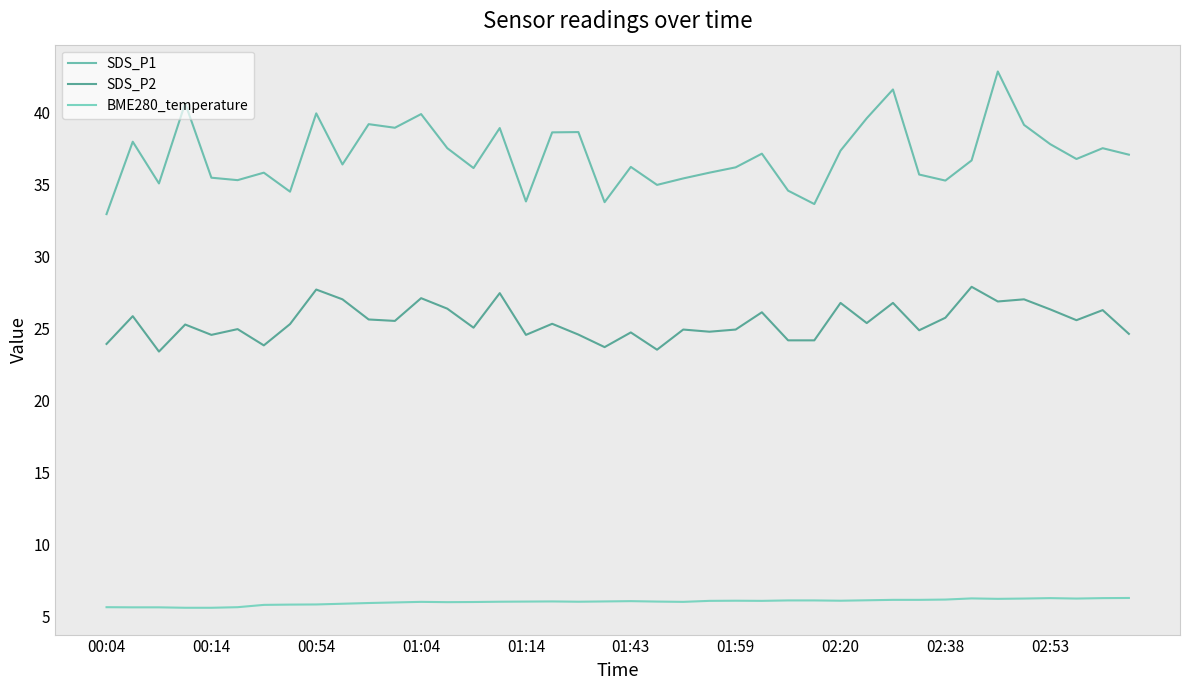

Reading left to right, transcribe all the data shown in this chart.

SDS_P1: 33.0	38.0	35.1	40.7	35.5	35.3	35.9	34.5	40.0	36.4	39.2	39.0	39.9	37.5	36.2	39.0	33.9	38.6	38.7	33.8	36.2	35.0	35.5	35.9	36.2	37.2	34.6	33.7	37.4	39.6	41.6	35.7	35.3	36.7	42.9	39.2	37.8	36.8	37.5	37.1
SDS_P2: 23.9	25.9	23.4	25.3	24.6	25.0	23.9	25.3	27.7	27.1	25.6	25.6	27.1	26.4	25.1	27.5	24.6	25.4	24.6	23.7	24.8	23.6	24.9	24.8	24.9	26.1	24.2	24.2	26.8	25.4	26.8	24.9	25.8	27.9	26.9	27.1	26.4	25.6	26.3	24.6
BME280_temperature: 5.7	5.7	5.7	5.6	5.6	5.7	5.8	5.8	5.8	5.9	6.0	6.0	6.0	6.0	6.0	6.0	6.0	6.1	6.0	6.1	6.1	6.0	6.0	6.1	6.1	6.1	6.1	6.1	6.1	6.1	6.2	6.2	6.2	6.3	6.2	6.3	6.3	6.3	6.3	6.3